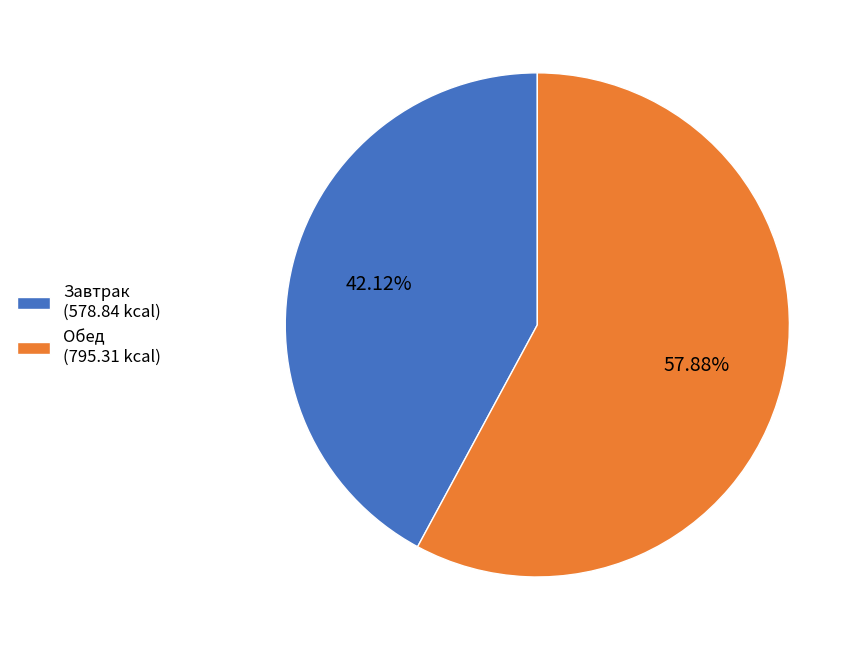

To the nearest percent, what portion does Завтрак represent?

42%